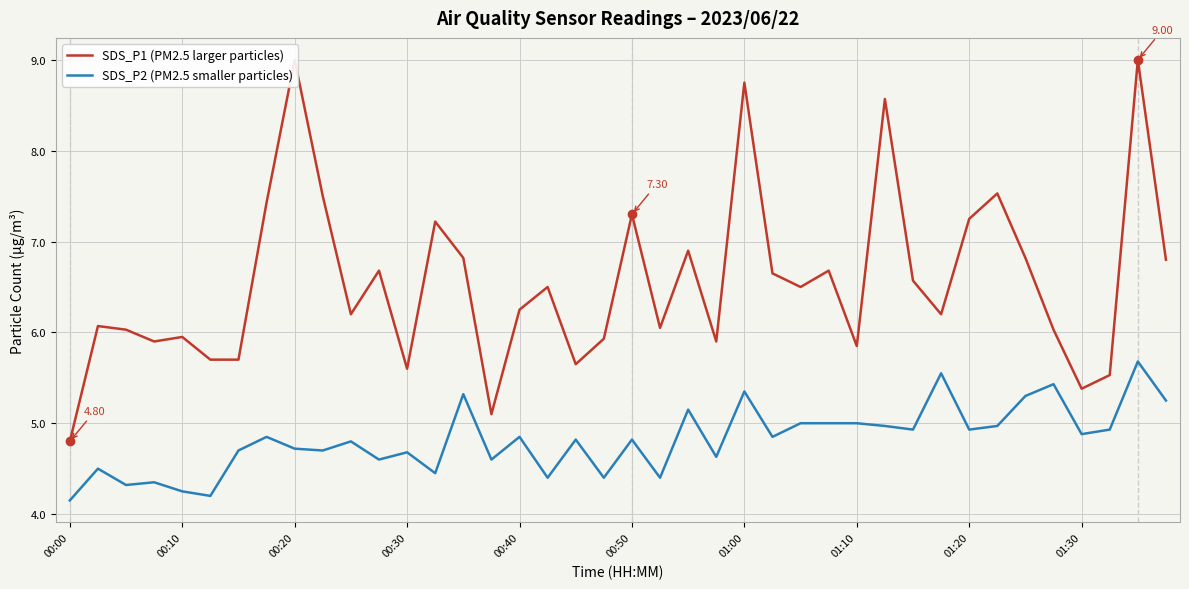

In SDS_P1 (PM2.5 larger particles), how many points are higher than both neighbors (excluding endpoints)?

13